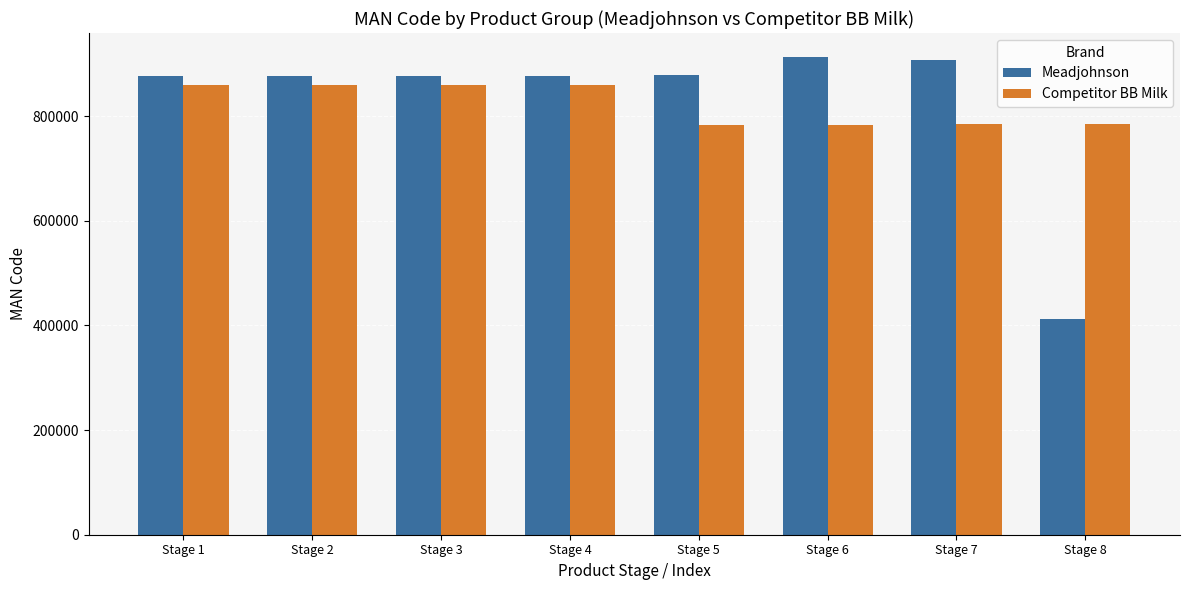

Read the Meadjohnson value at Stage 5, to the nearest 100.

877900